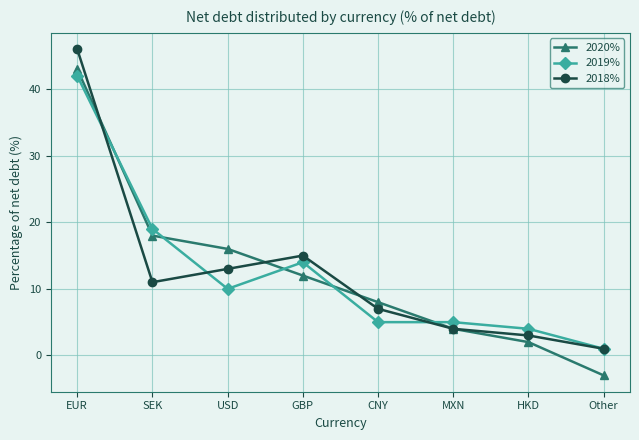

Reading right to left, list all the values displayed in this chart.

2020%: -3	2	4	8	12	16	18	43
2019%: 1	4	5	5	14	10	19	42
2018%: 1	3	4	7	15	13	11	46